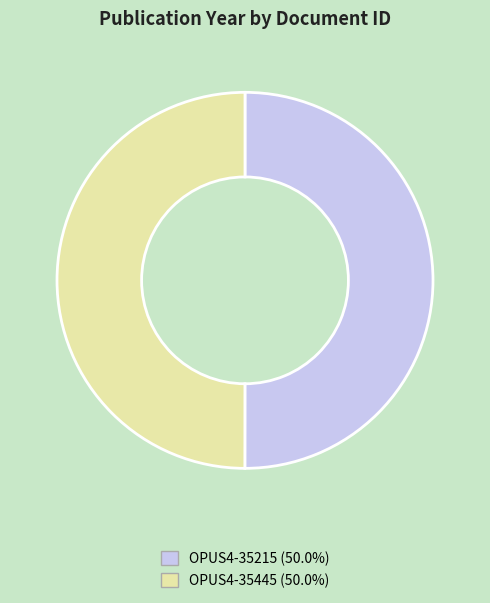

How many slices are in this pie chart?

2